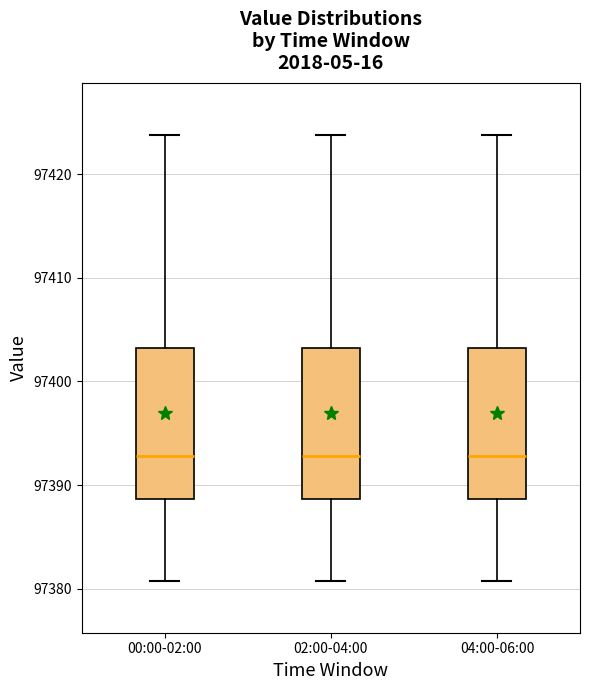

Reading left to right, read every box against the y-axis: the position of its median line, the range the box covers, and the ends of its whiskers. The values are not printed on the chart, so give them approximately, as read against the axis.

00:00-02:00: median 97393, box 97389 to 97403, whiskers 97381 to 97424
02:00-04:00: median 97393, box 97389 to 97403, whiskers 97381 to 97424
04:00-06:00: median 97393, box 97389 to 97403, whiskers 97381 to 97424